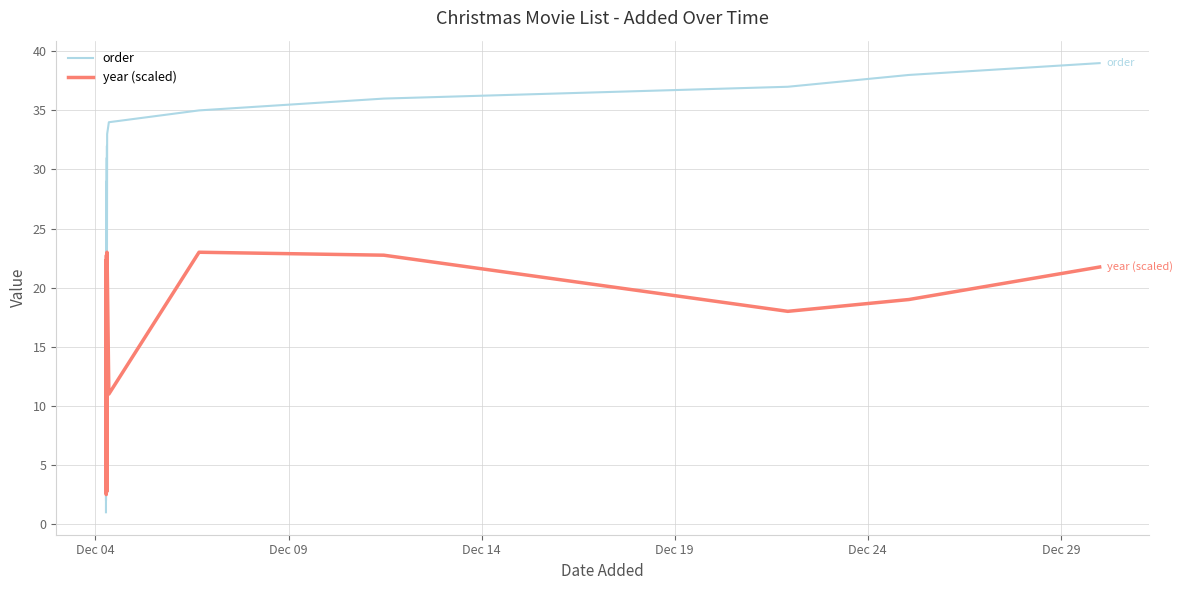

What is the greatest value displayed?

39.0